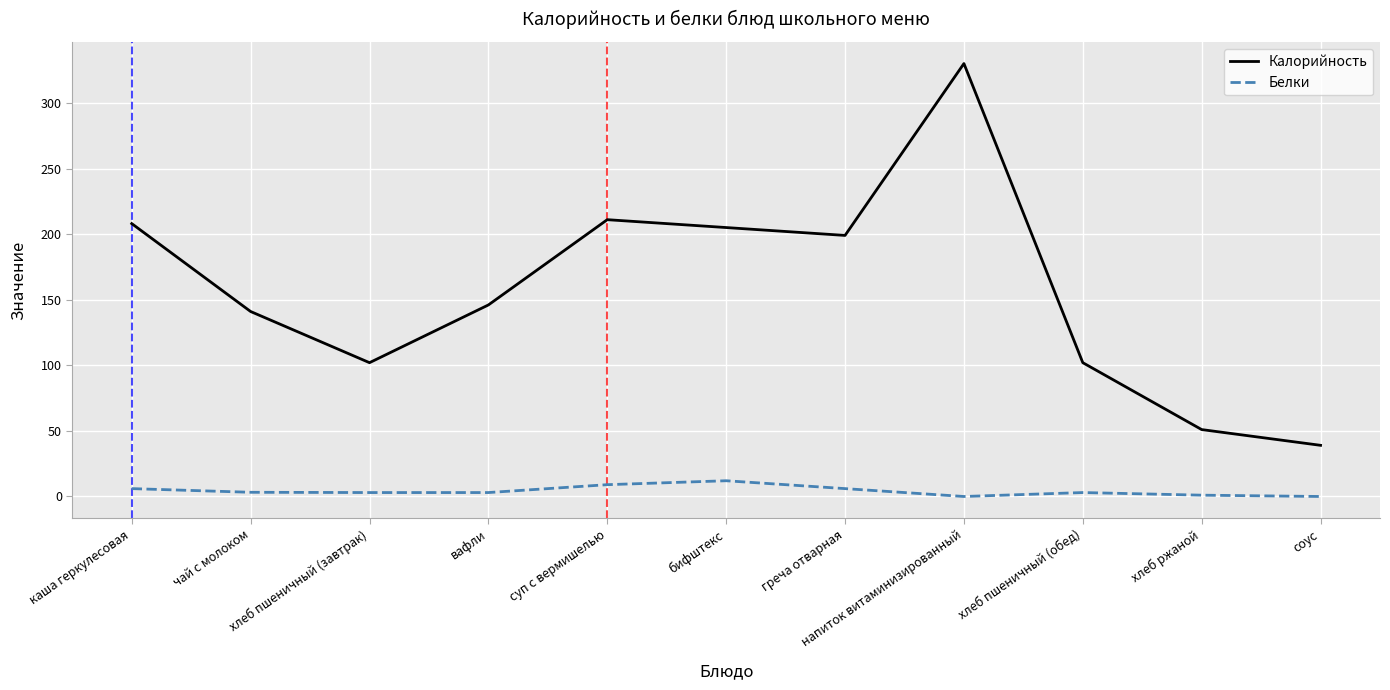

True or false: Калорийность has a value of 205.0 at бифштекс.

True